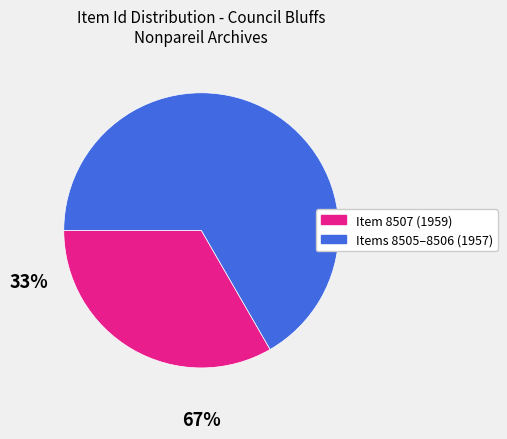

Does any single category account for the majority?

Yes